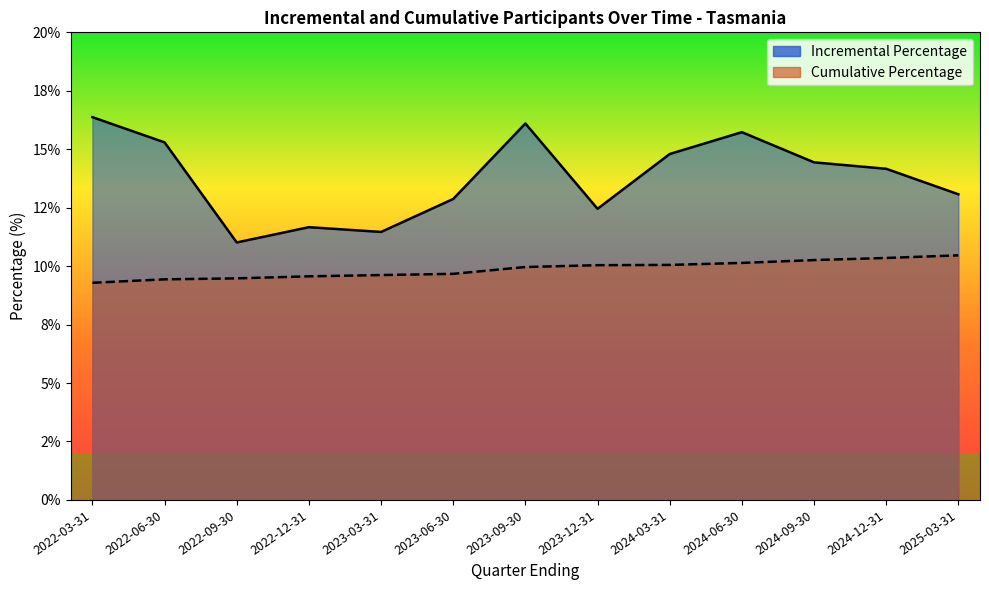

What is the label of the 2nd point from the right?

2024-12-31